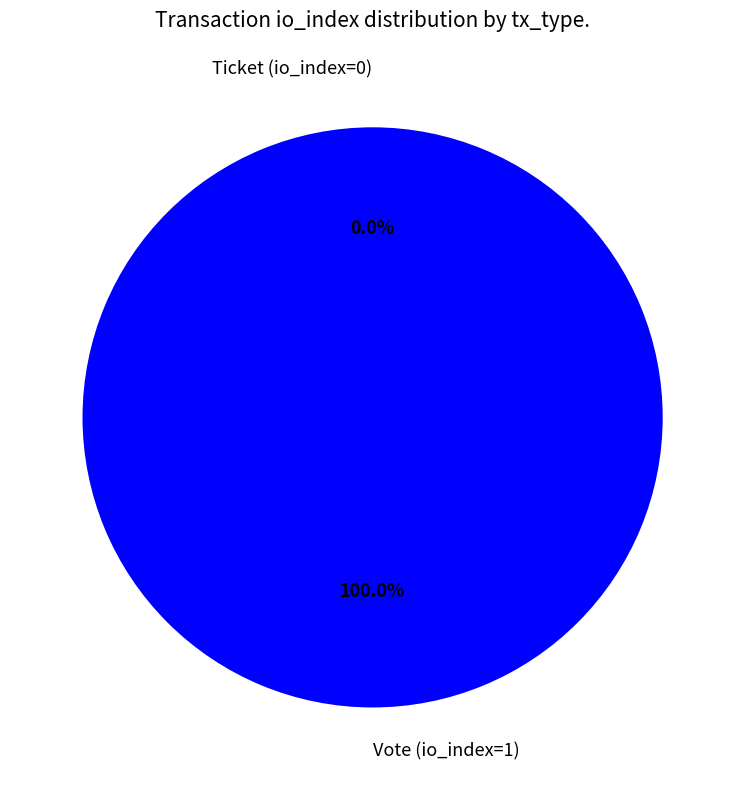

True or false: Ticket (io_index=0) accounts for 0% of the total.

True